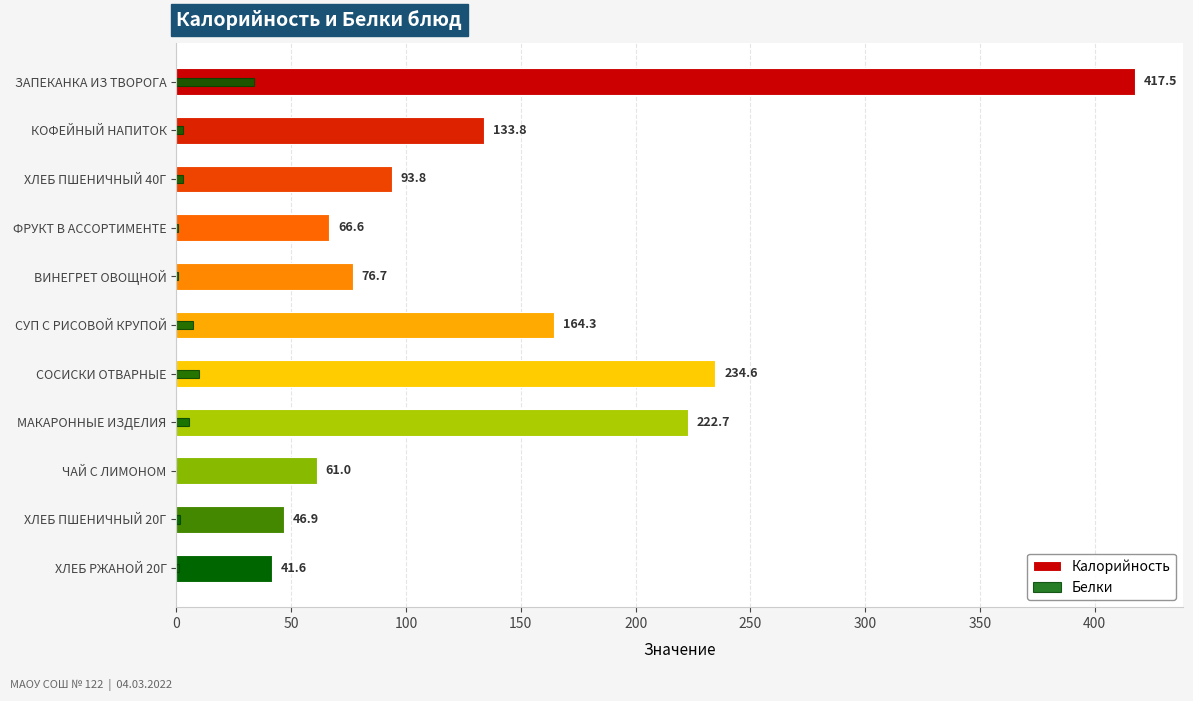

What position from the right is 10?

1